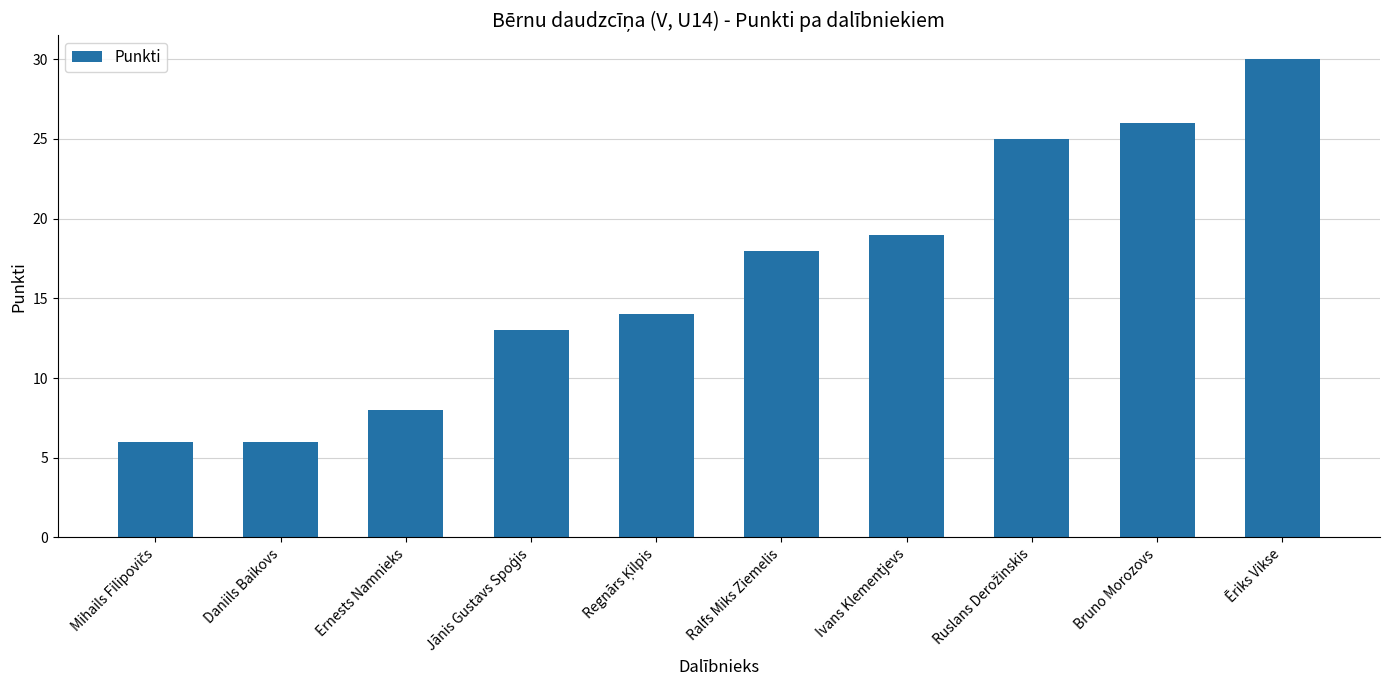

Does the chart contain any negative values?

No